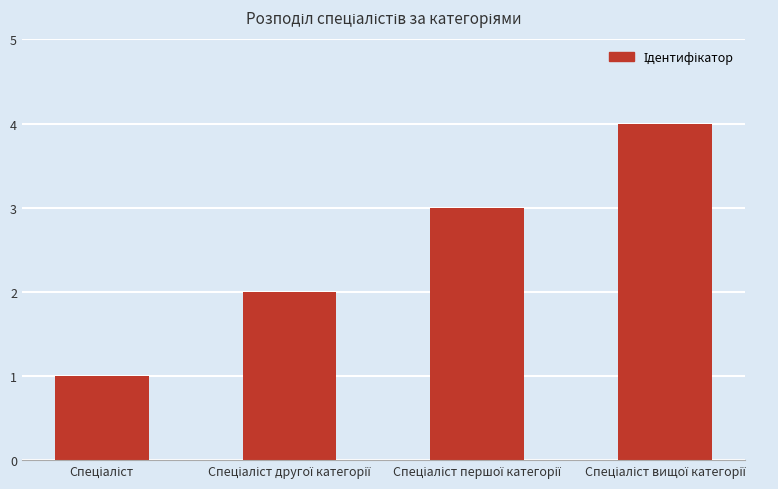

What is the difference between the maximum and minimum values?

3